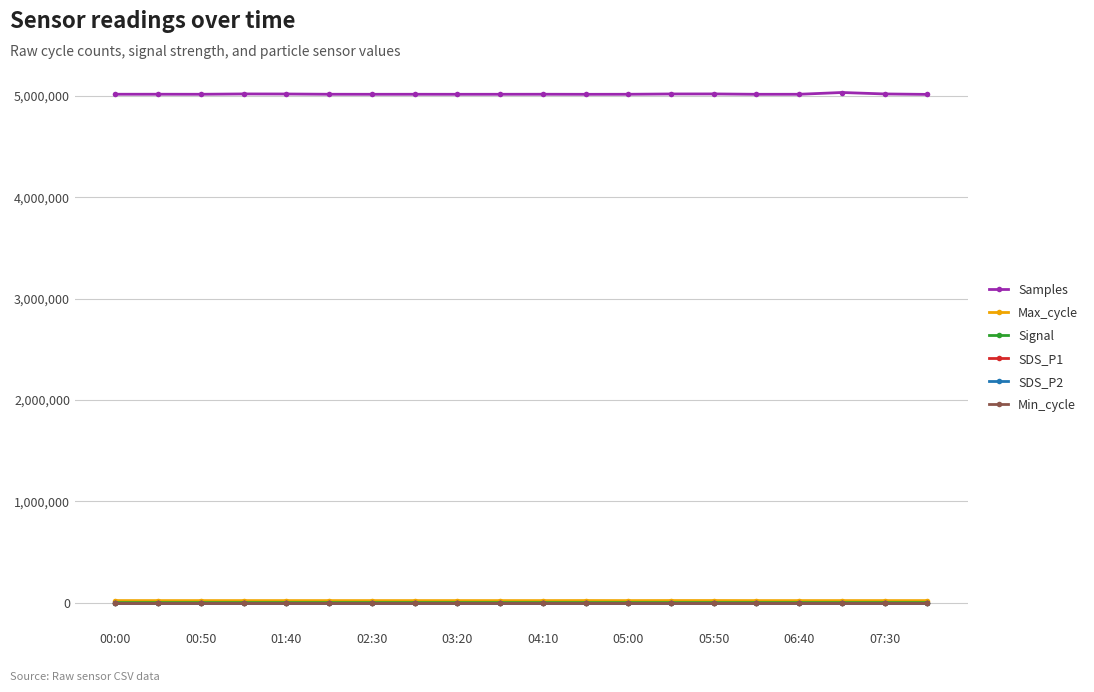

Is this an area chart (filled region under the line)?

No